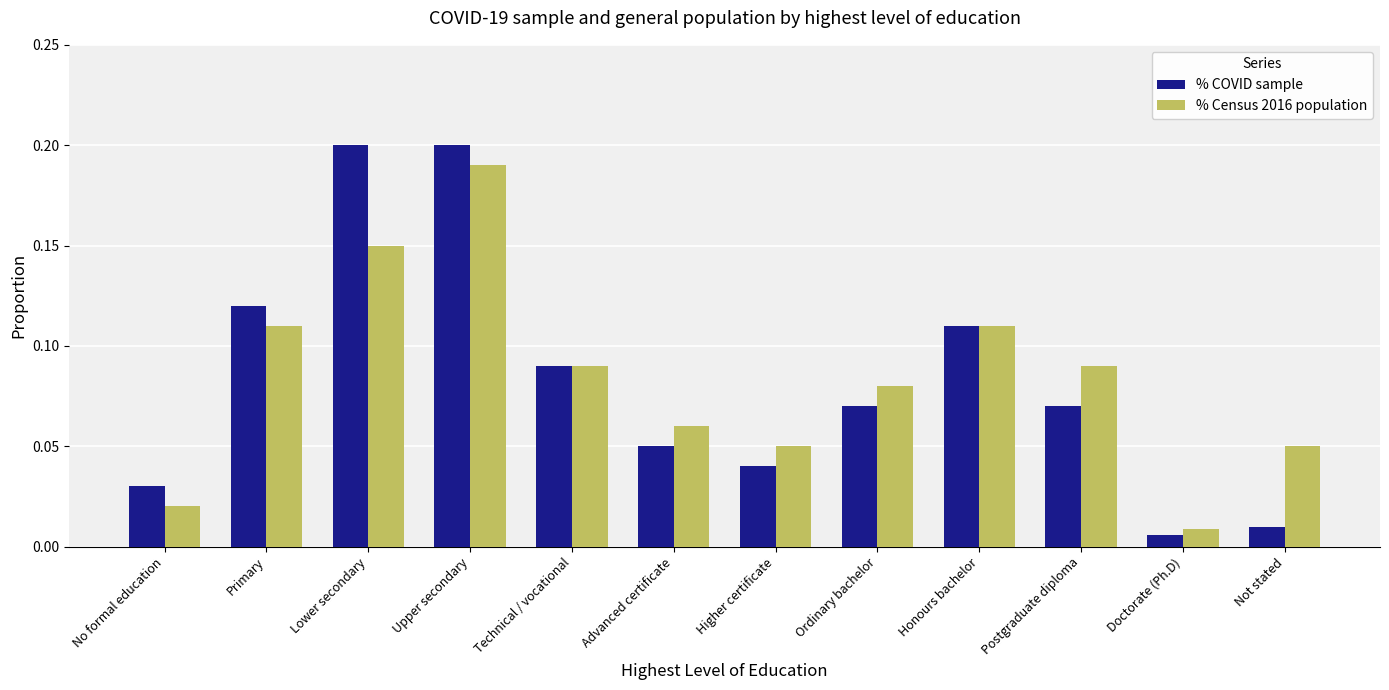

Which series has the largest range (max minus min)?

% COVID sample